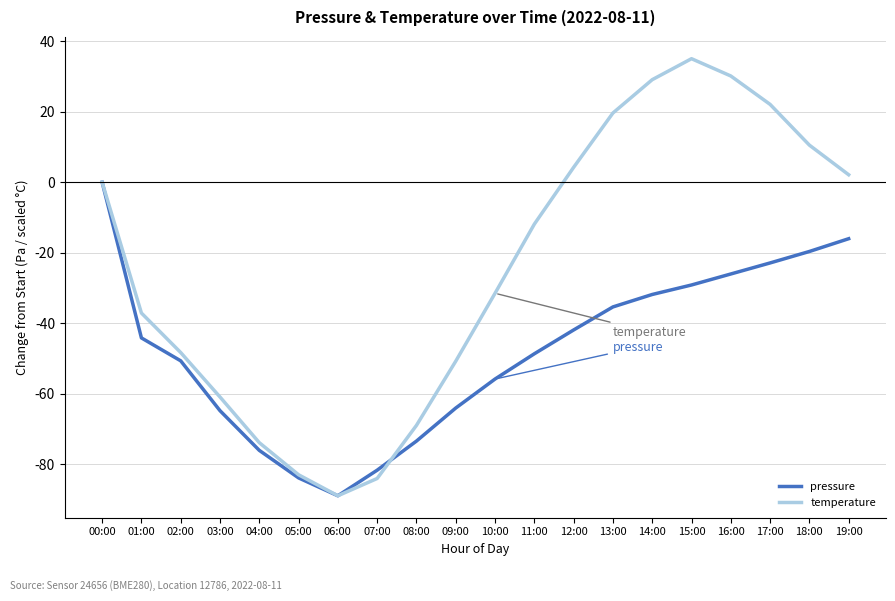

Which series has the largest range (max minus min)?

temperature